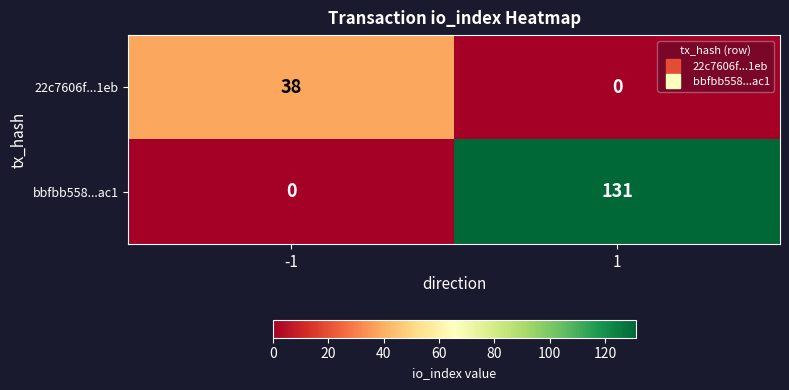

Reading left to right, extract all data points from this chart.

22c7606f...1eb: -1=38	1=0
bbfbb558...ac1: -1=0	1=131